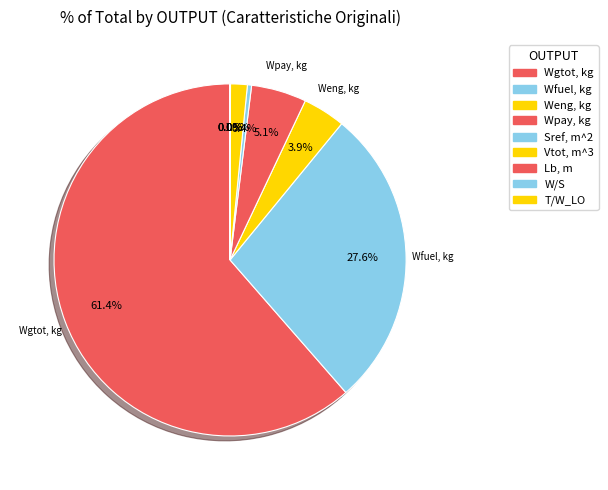

Is there a majority slice in this chart?

Yes